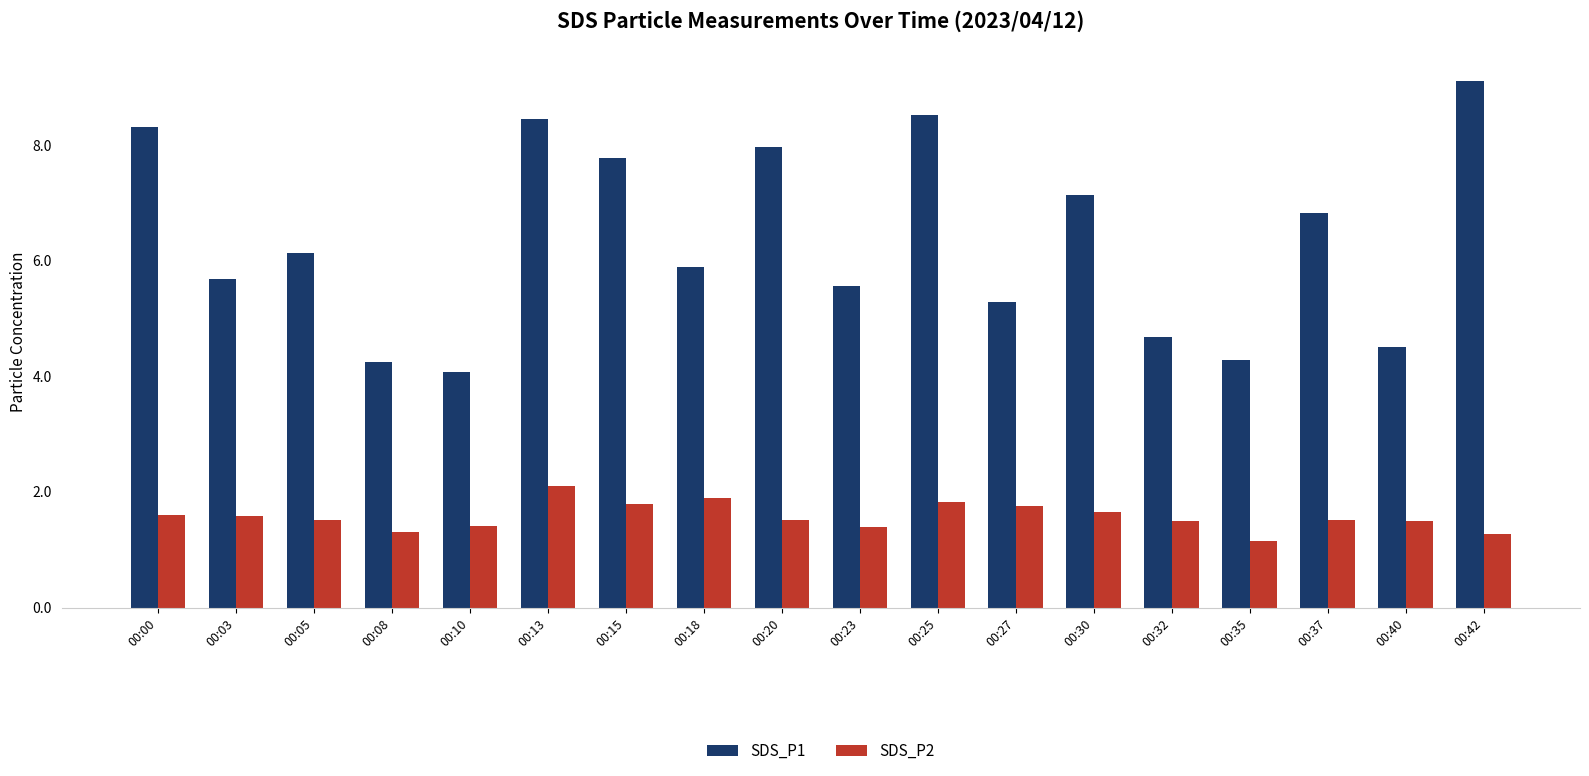

Count the SDS_P2 values in the range 1 to 2.

17